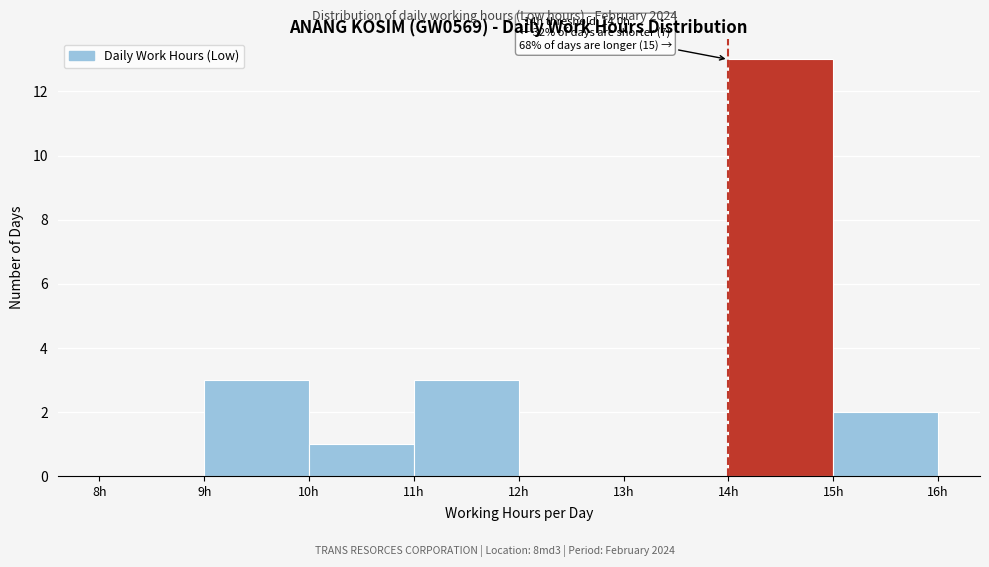

Over which range of the x-axis is the bar tallest?

14 to 15